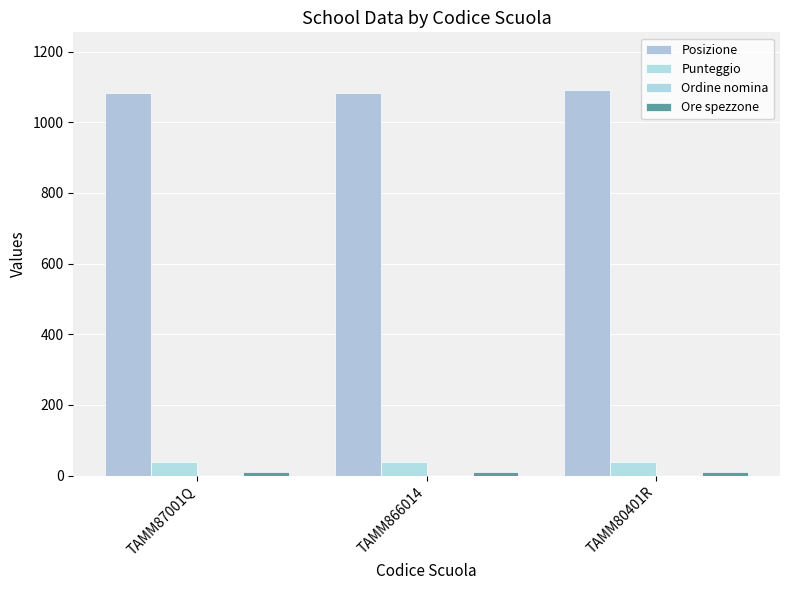

Reading right to left, transcribe all the data shown in this chart.

Posizione: TAMM80401R=1091	TAMM866014=1084	TAMM87001Q=1084
Punteggio: TAMM80401R=38	TAMM866014=38	TAMM87001Q=38
Ordine nomina: TAMM80401R=1	TAMM866014=1	TAMM87001Q=1
Ore spezzone: TAMM80401R=9	TAMM866014=9	TAMM87001Q=9